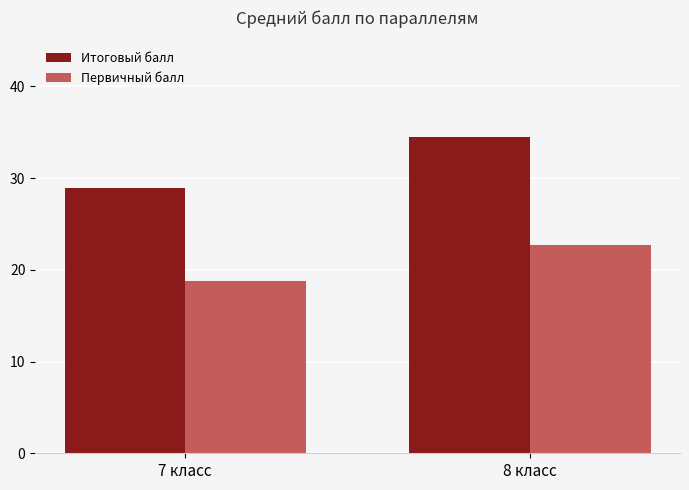

What is the average value of the Итоговый балл series?

31.7